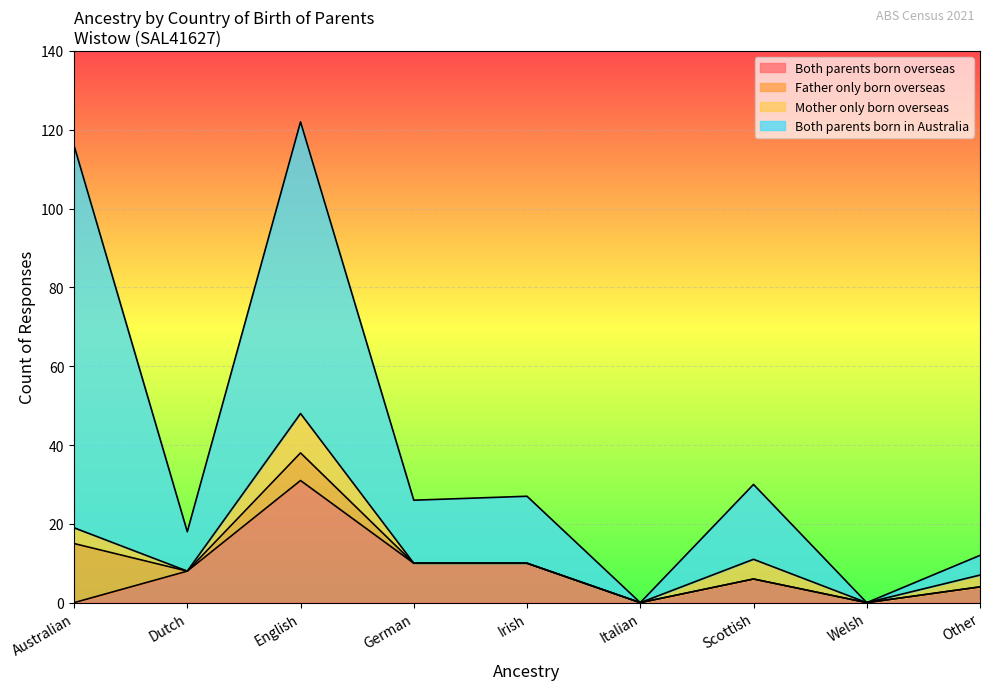

At which category does the chart reach its minimum across all series?

Australian